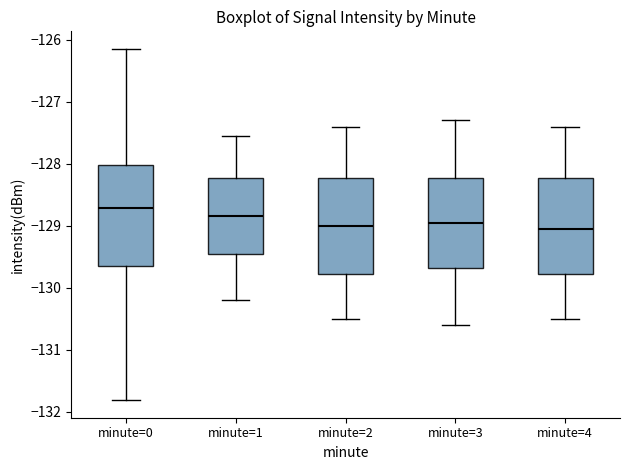

Where does the upper whisker of the box for minute=0 end on the y-axis? The values are not printed on the chart, so give them approximately, as read against the axis.

-126.1